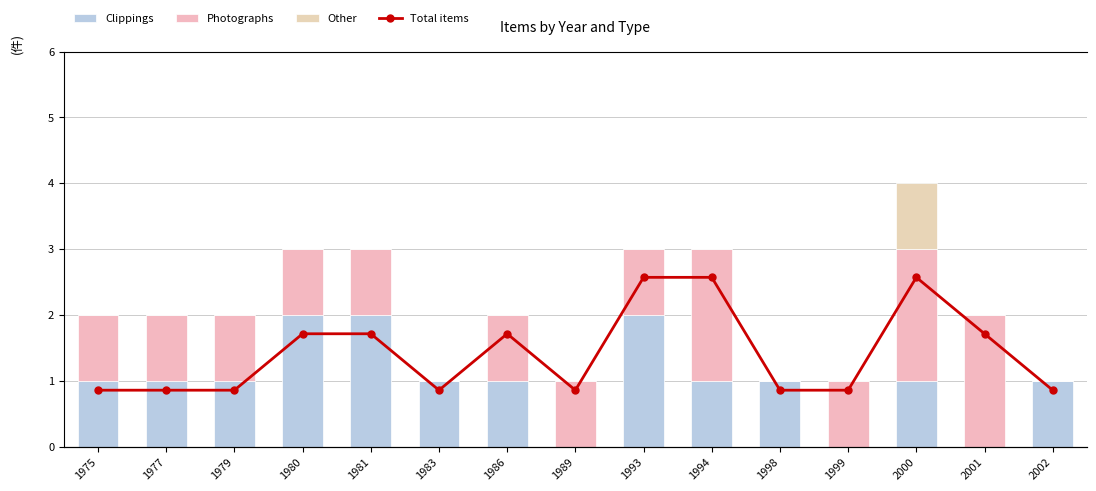

How many groups of bars are there?

15